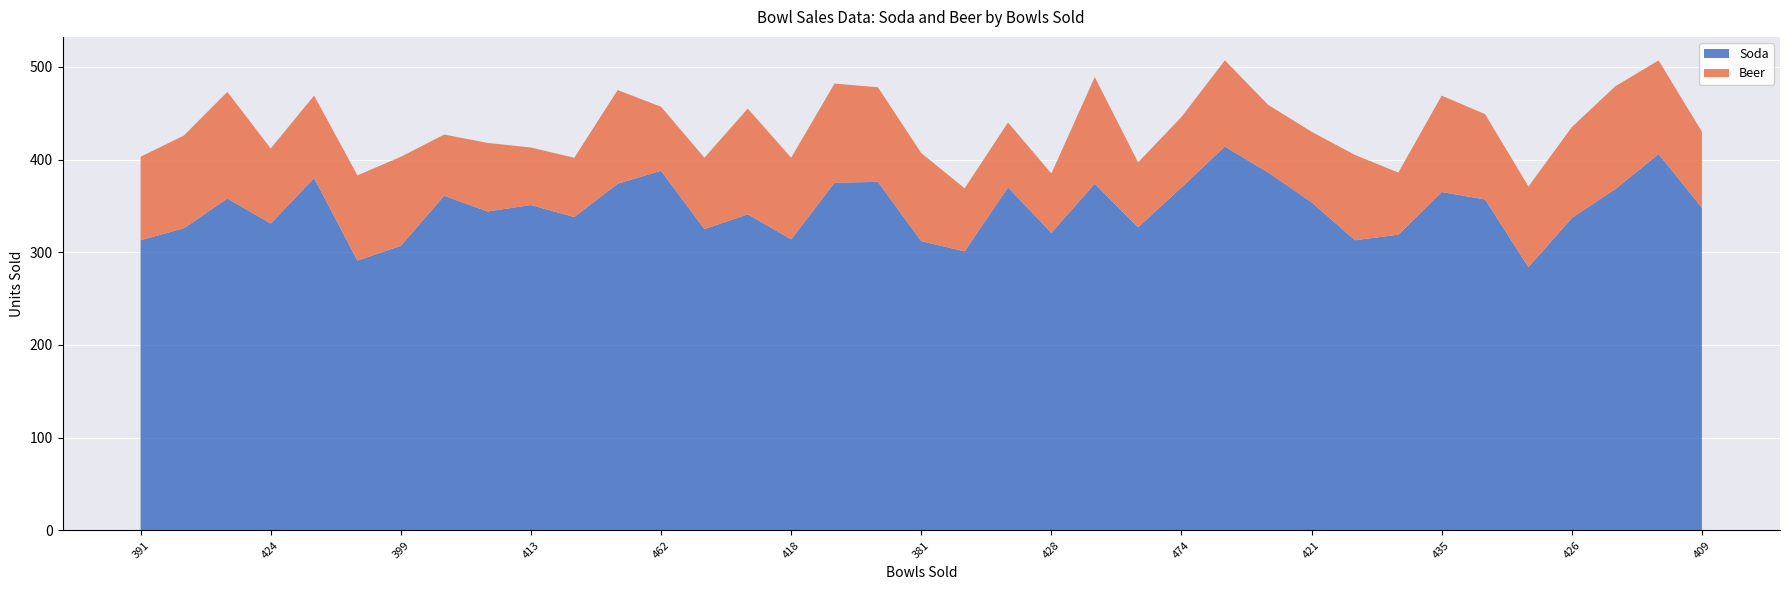

Reading left to right, extract all data points from this chart.

Soda: 313	326	358	331	380	291	307	361	344	351	338	374	388	325	341	314	375	376	312	301	370	321	374	327	370	414	386	354	313	319	365	357	284	337	368	406	348
Beer: 90	100	115	81	89	92	96	66	74	62	64	101	69	77	114	88	107	102	95	68	70	64	115	70	76	93	73	76	92	67	104	92	87	98	111	101	82